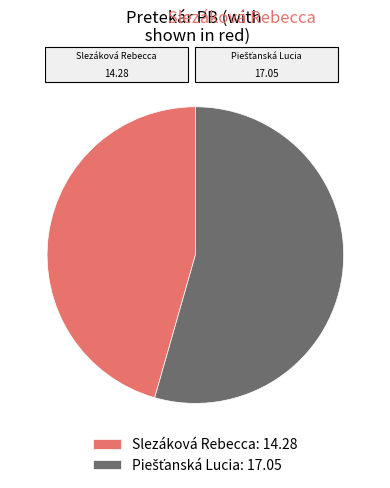

Count the number of slices in the pie.

2